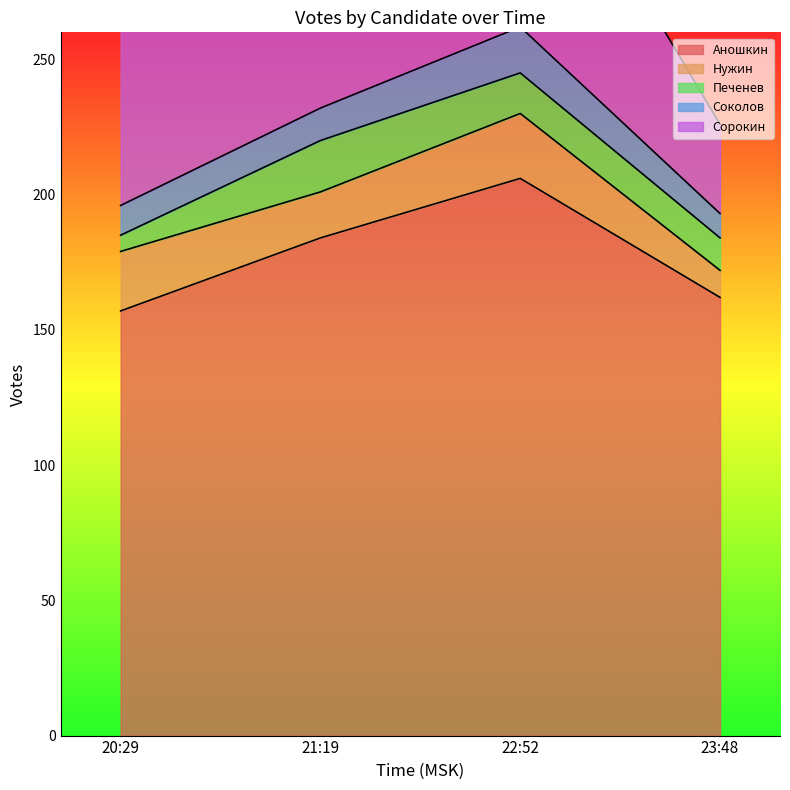

What is the label of the 2nd point from the left?

21:19